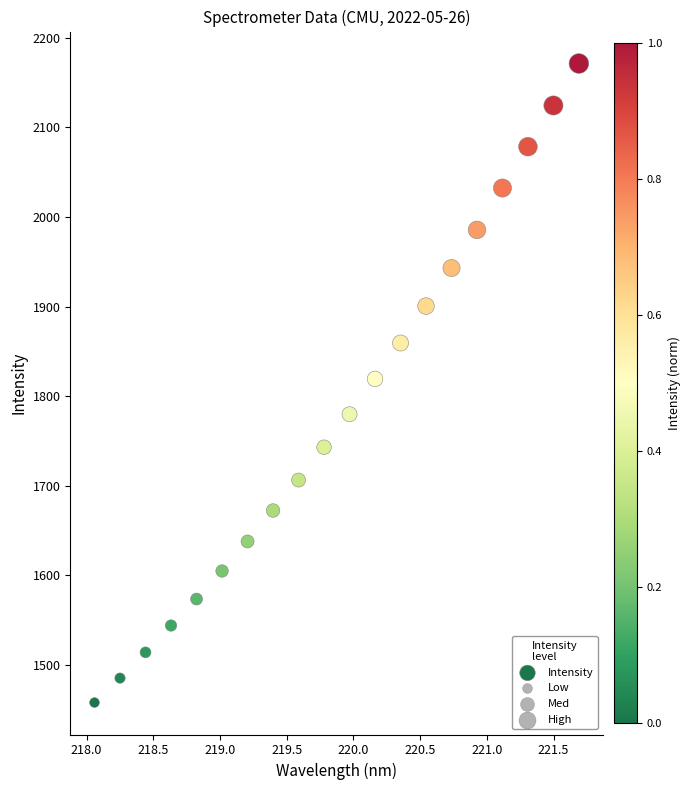

What is the range of Y values (max minus min)?

713.6